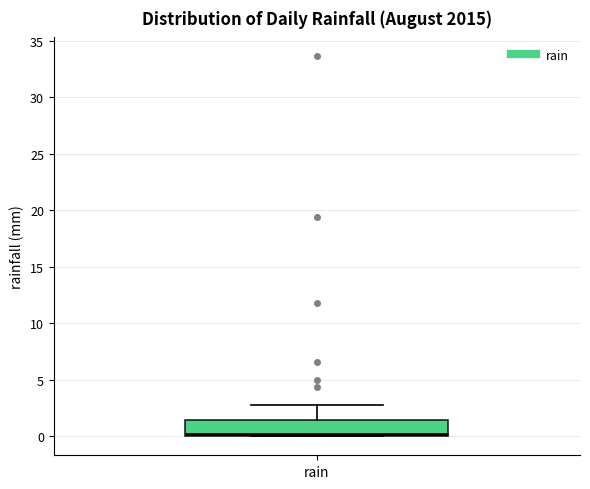

Read this box plot against the y-axis: the position of the median line, the range covered by the box, and the ends of both whiskers. The values are not printed on the chart, so give them approximately, as read against the axis.

median 0.0 (just above the box's lower edge), box 0.0 to 1.5, whiskers 0.0 to 3.0